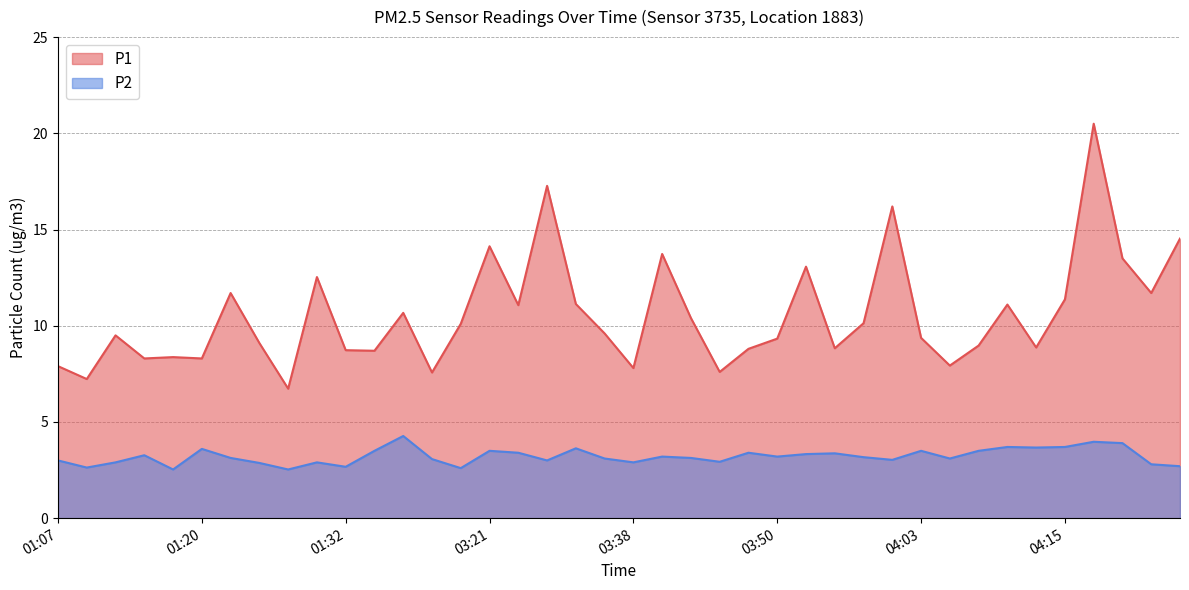

True or false: P2 and P1 intersect in this chart.

False